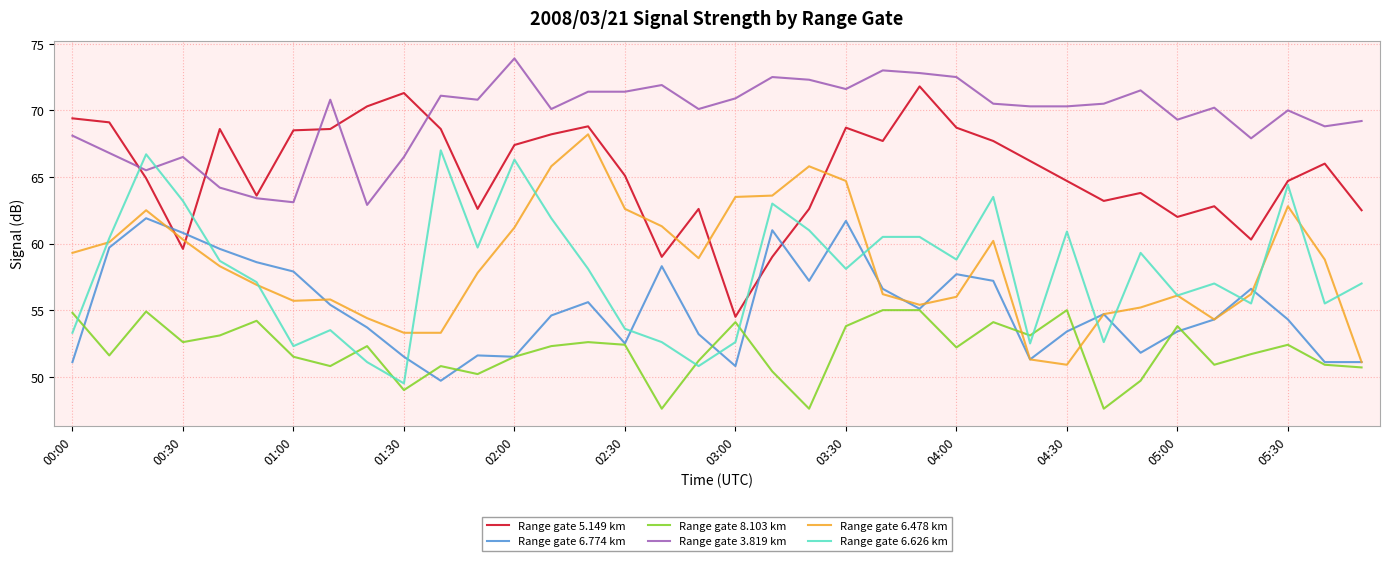

What is the minimum value for Range gate 8.103 km?

47.6